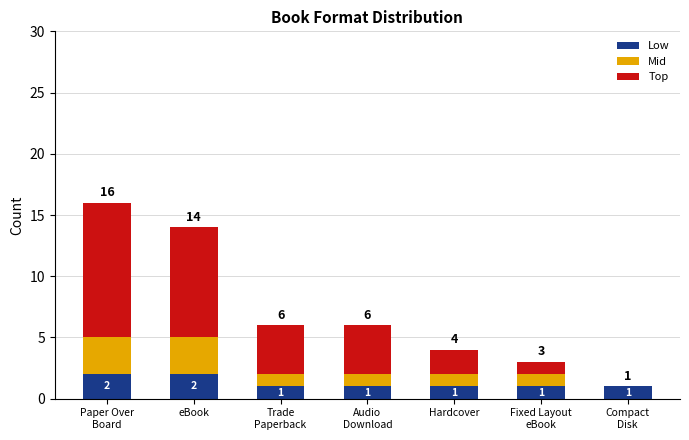

Does the chart contain stacked bars?

Yes